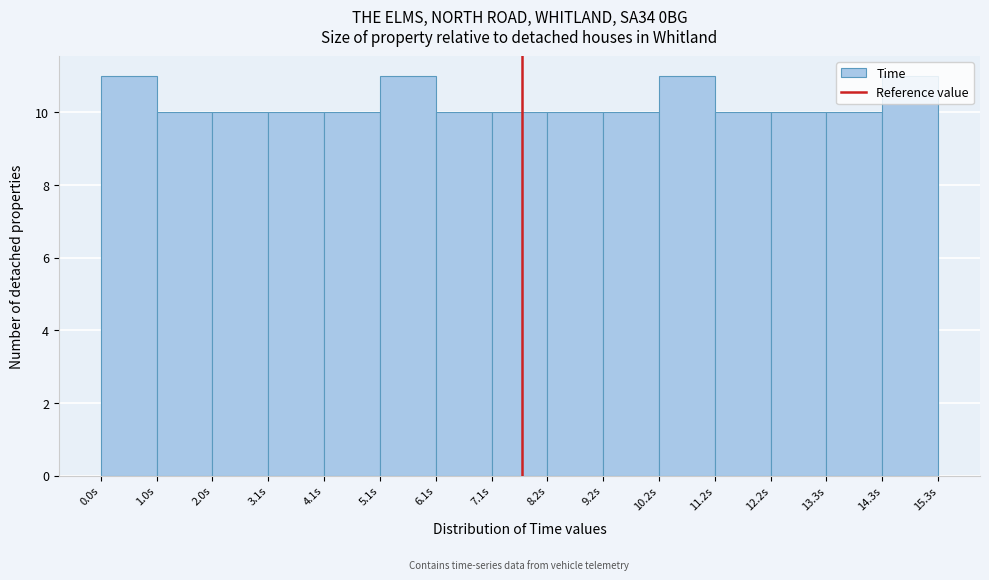

Reading left to right, list every bar in this chart as the range it spans on the x-axis followed by its height. Neither the bar edges nor the heights are printed on the chart, so give them approximately, as read against the axes.

0.00 to 1.02: 11
1.02 to 2.04: 10
2.04 to 3.06: 10
3.06 to 4.08: 10
4.08 to 5.10: 10
5.10 to 6.12: 11
6.12 to 7.14: 10
7.14 to 8.16: 10
8.16 to 9.18: 10
9.18 to 10.20: 10
10.20 to 11.22: 11
11.22 to 12.24: 10
12.24 to 13.26: 10
13.26 to 14.28: 10
14.28 to 15.30: 11